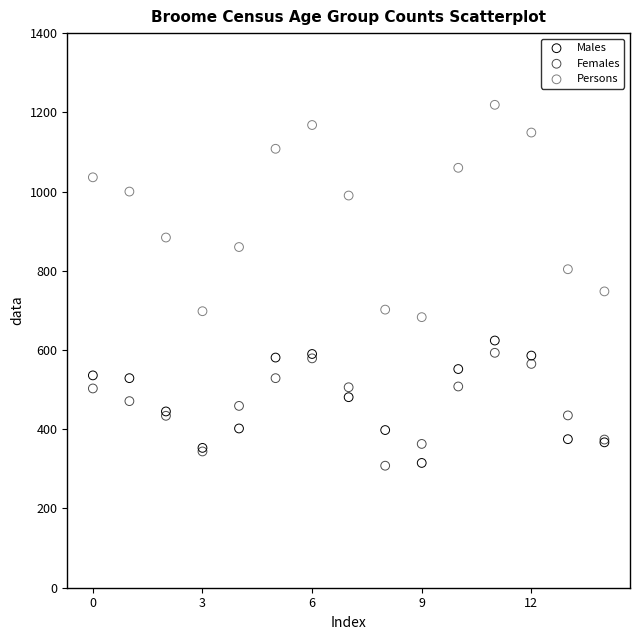

Which series reaches the maximum Y coordinate?

Persons